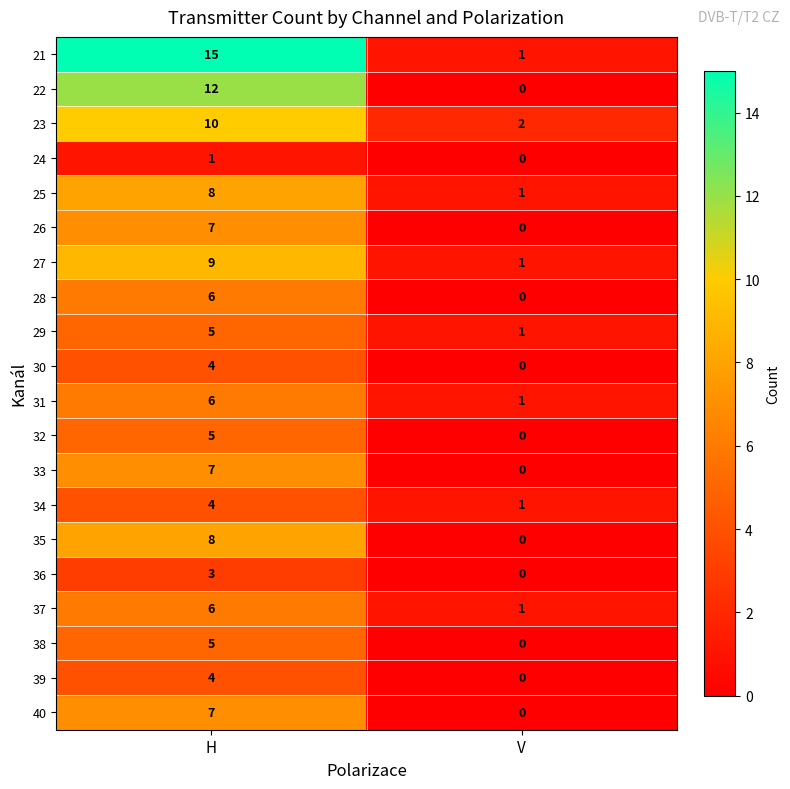

The 30 series shows 0 at V. True or false?

True